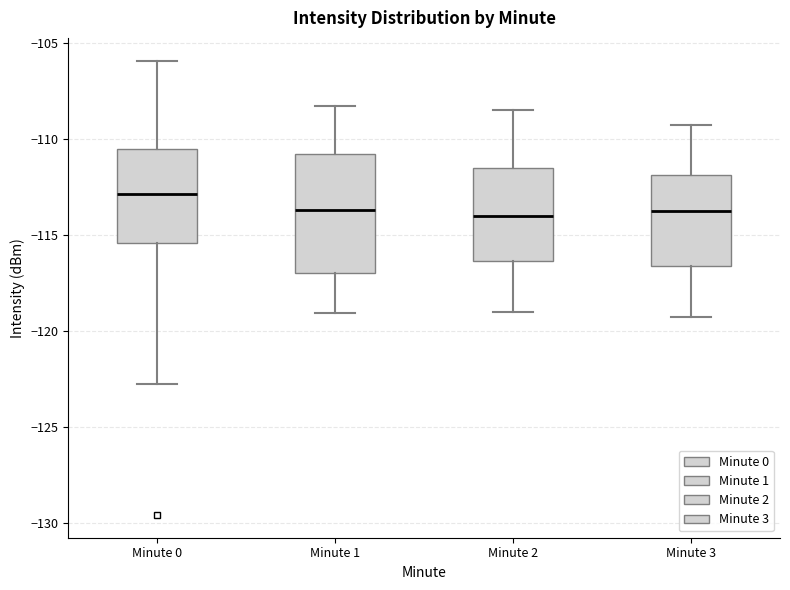

Reading left to right, transcribe this box plot: for each box, give where its median line is, the range the box spans, and where its two whiskers end, as read against the y-axis. The values are not printed on the chart, so give them approximately, as read against the axis.

Minute 0: median -113.0, box -115.5 to -110.5, whiskers -123.0 to -106.0
Minute 1: median -113.5, box -117.0 to -111.0, whiskers -119.0 to -108.5
Minute 2: median -114.0, box -116.5 to -111.5, whiskers -119.0 to -108.5
Minute 3: median -113.5, box -116.5 to -112.0, whiskers -119.5 to -109.5